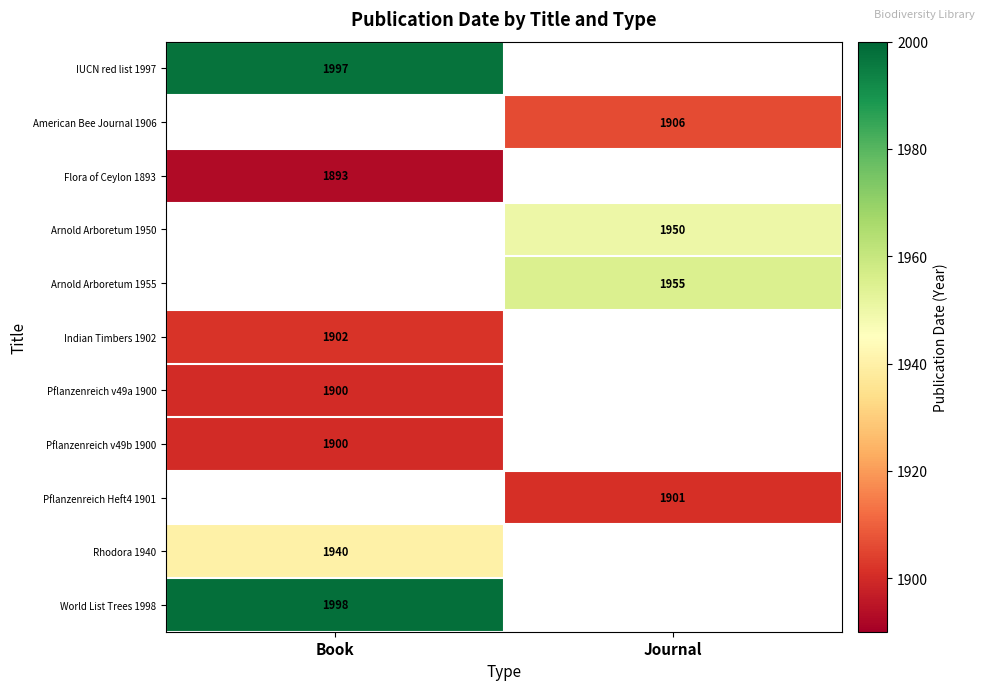

The value of IUCN red list 1997 at Book is 2727. True or false?

False